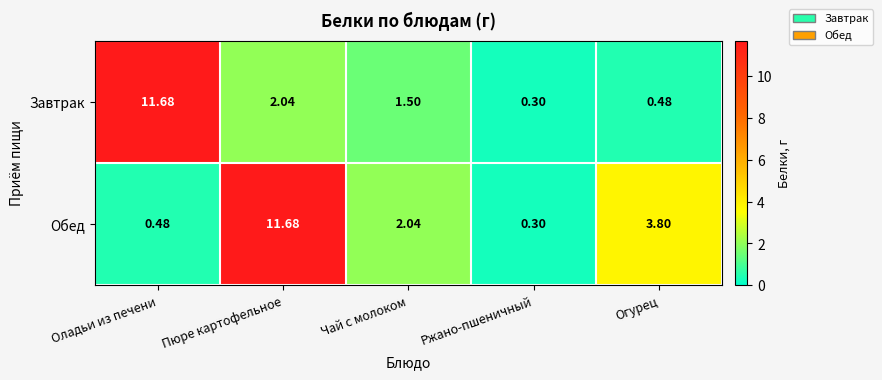

At how many categories does at least one series exceed 2?

4